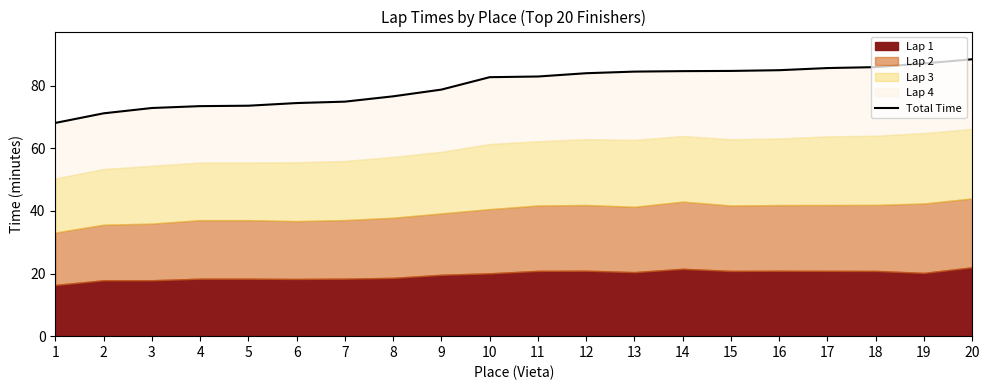

Rank the categories by value from lowest to highest.

1, 2, 3, 4, 5, 6, 7, 8, 9, 10, 11, 12, 13, 14, 15, 16, 17, 18, 19, 20